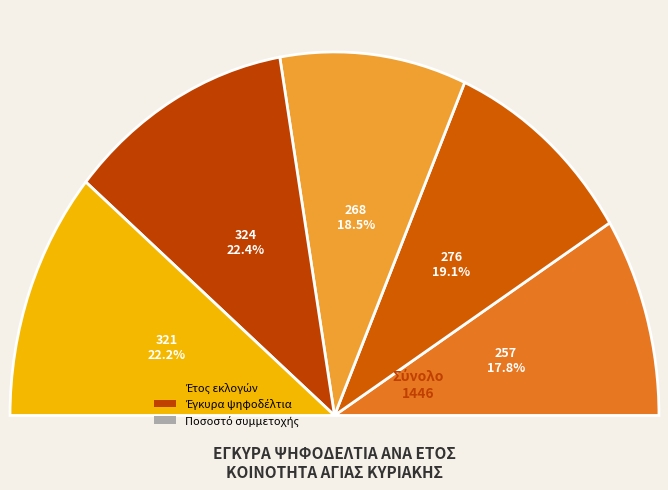

True or false: 1986 accounts for 19% of the total.

True